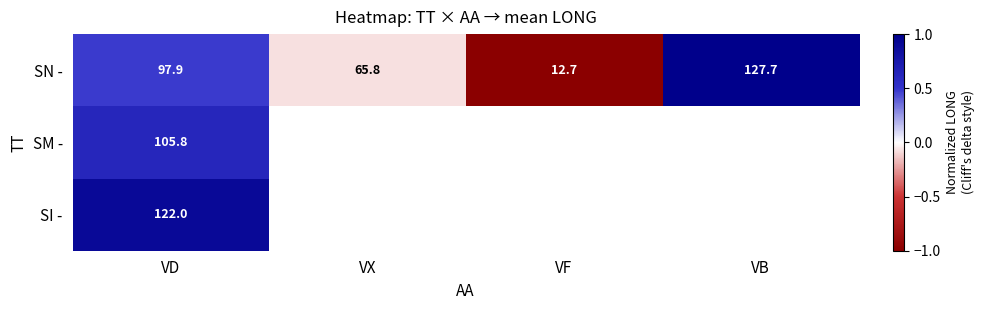

List the labels in order of SN - value, smallest first.

VF, VX, VD, VB